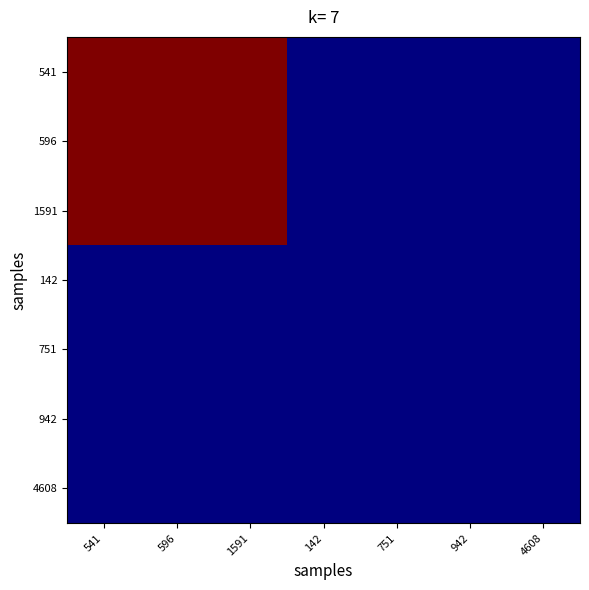

At which category does the chart reach its peak across all series?

541